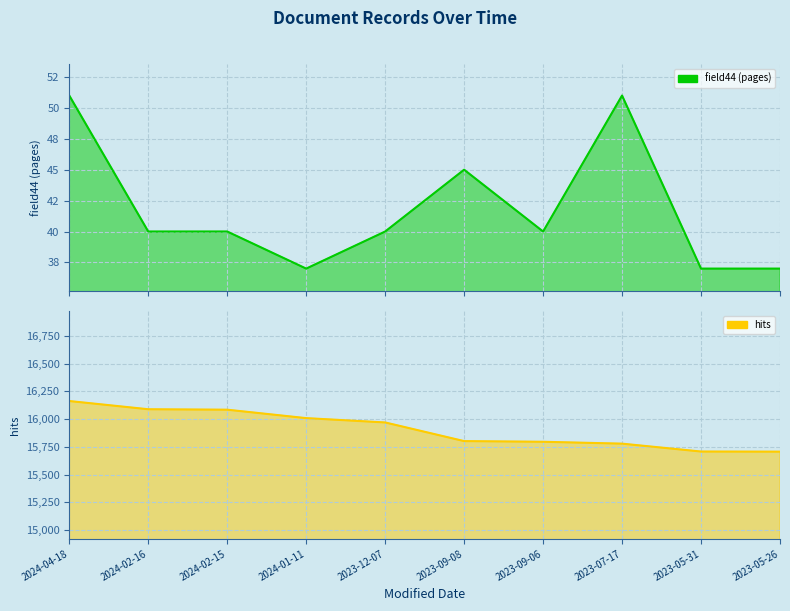

How many interior local valleys does the field44 (pages) series have?

2